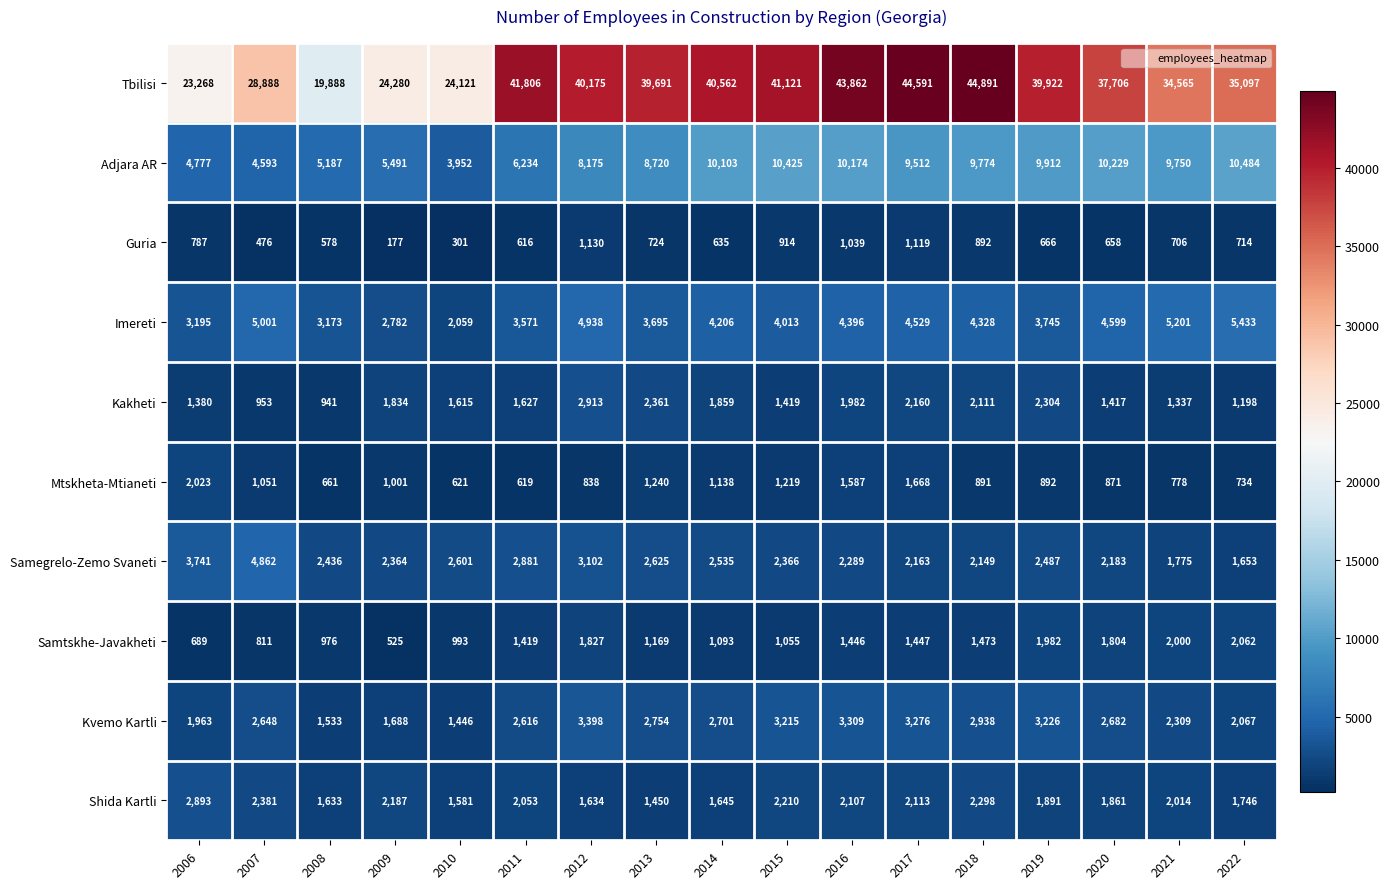

At which category is the sum across all series the highest?

2017